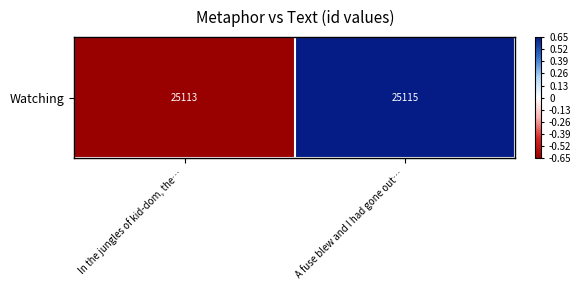

Count the number of values greater than 0.

1